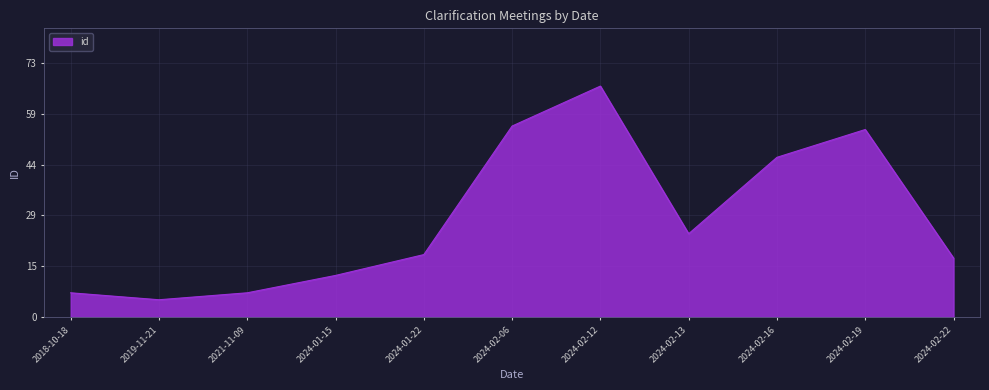

Is it true that the value at 2024-02-13 is 42.7?

False